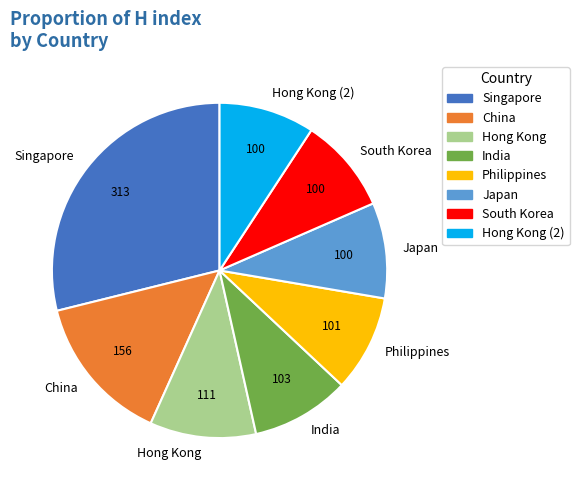

The Hong Kong slice represents 10% of the pie. True or false?

True